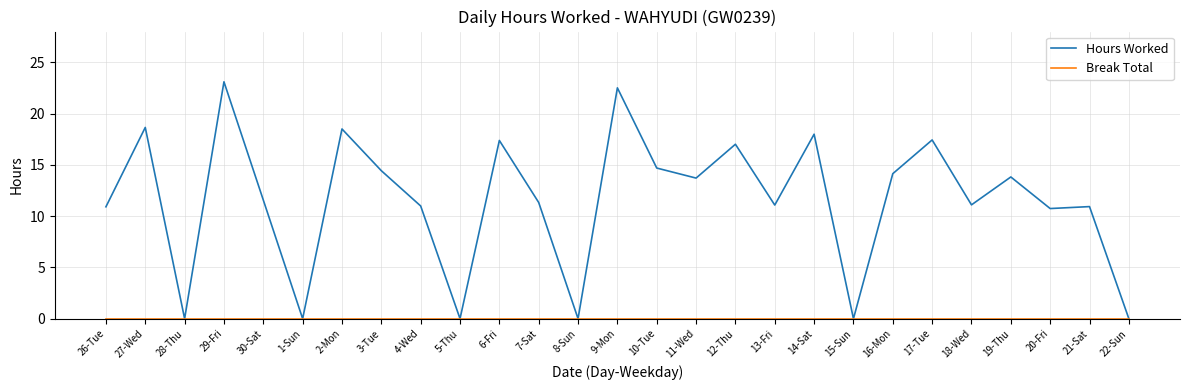

What position from the left is 9-Mon?

14